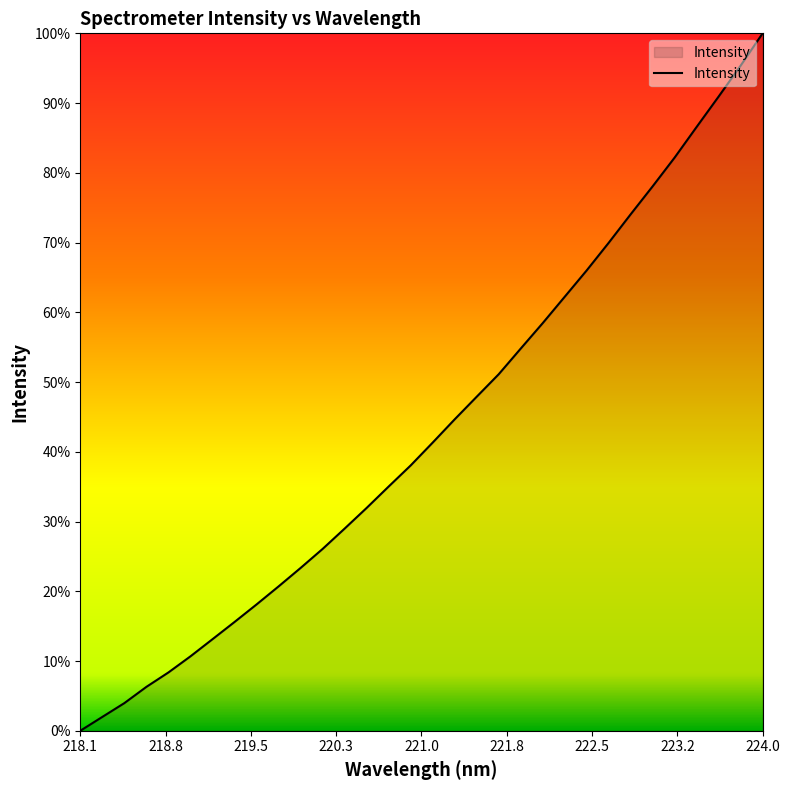

Is this an area chart (filled region under the line)?

Yes